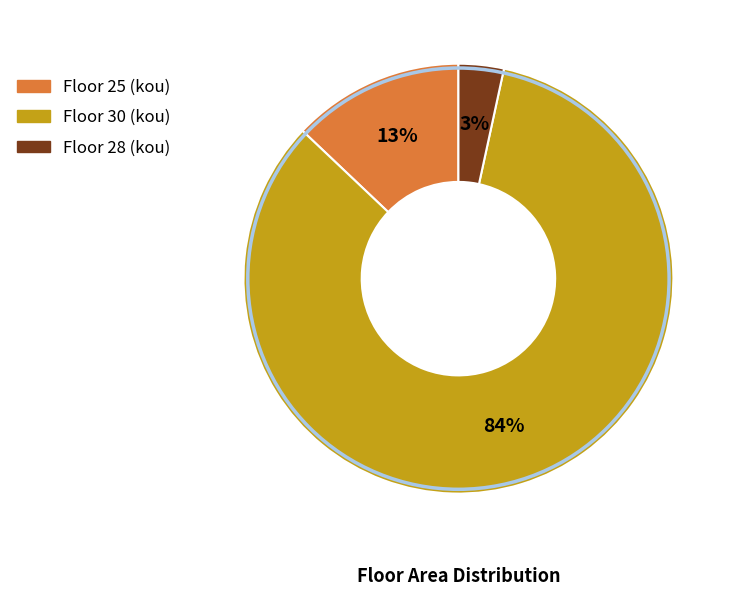

Does any single category account for the majority?

Yes